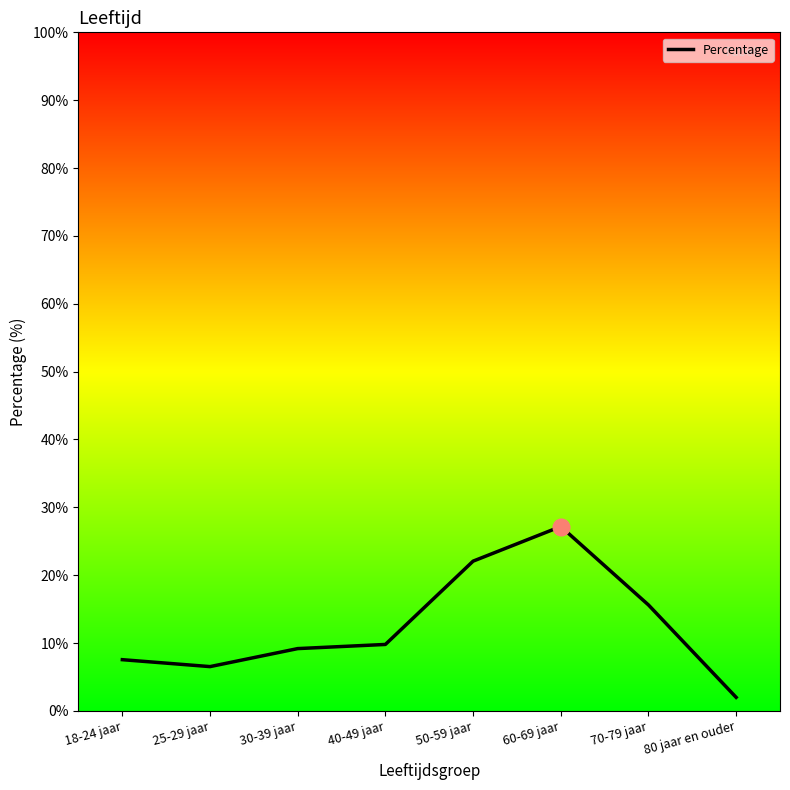

What is the change in value from 40-49 jaar to 70-79 jaar?

+5.8